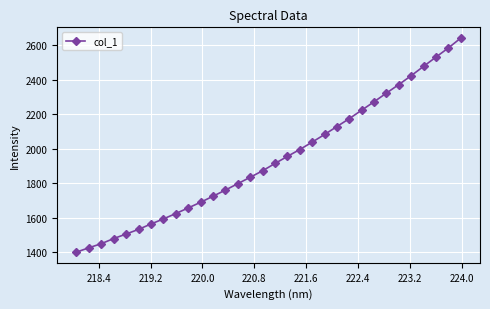

What is the maximum value shown in the chart?

2640.9